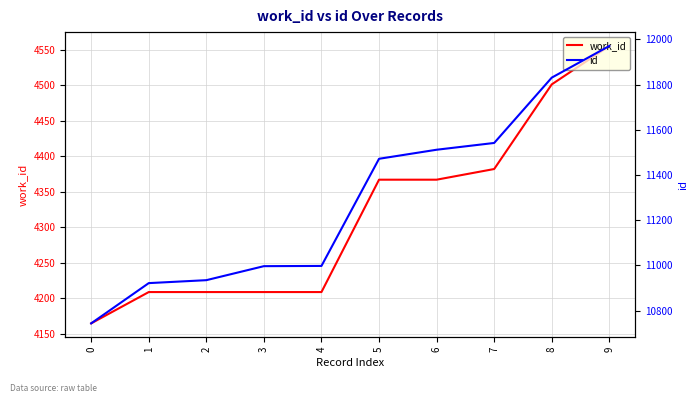

Rank the categories by id value from highest to lowest.

9, 8, 7, 6, 5, 4, 3, 2, 1, 0